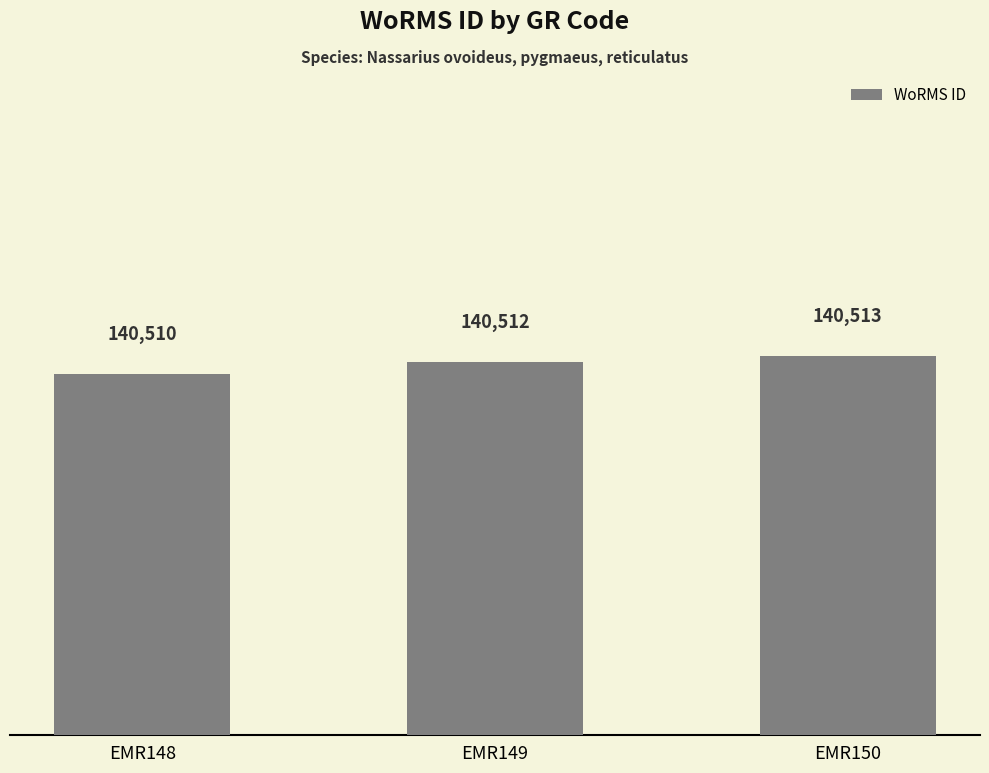

How many values are between 140510 and 140513?

3